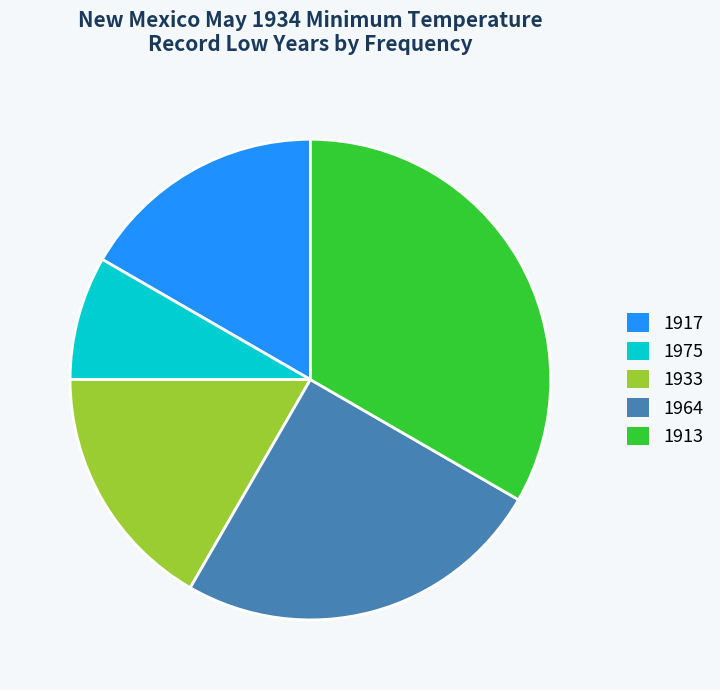

The 1913 slice represents 47% of the pie. True or false?

False